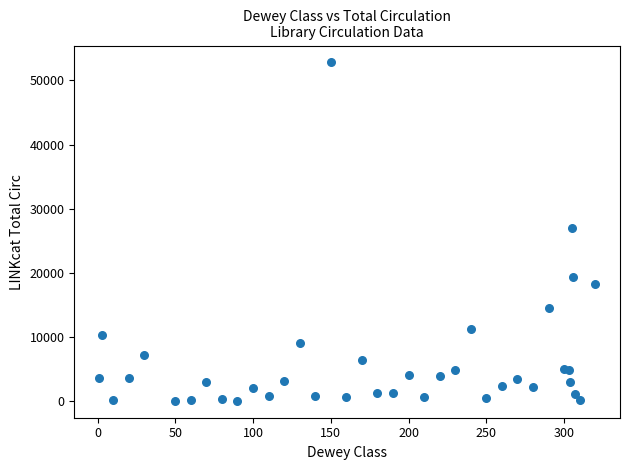

What Y value in the scatter plot is closest to 26429?

27024